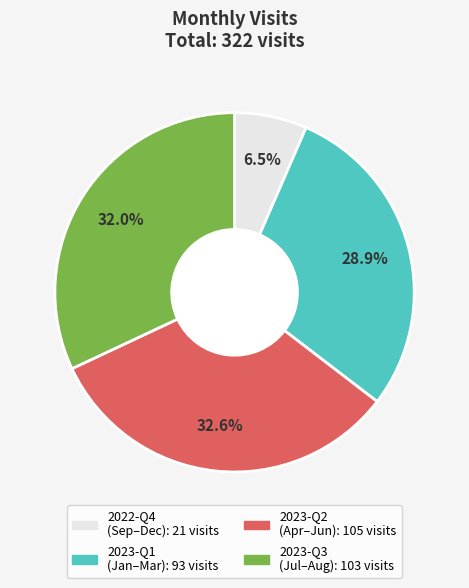

Does any single category account for the majority?

No